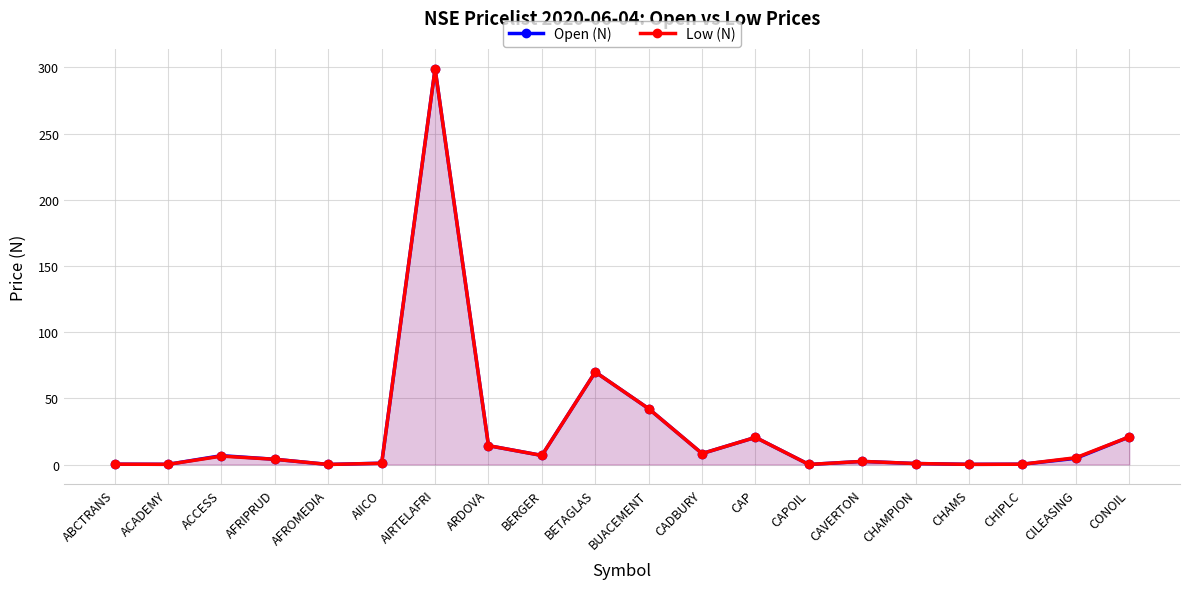

The value of Low (N) at CHIPLC is 0.1. True or false?

False